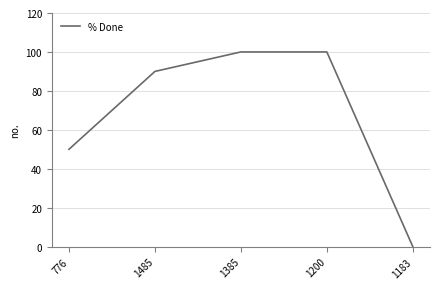

True or false: the data has more than 1 interior local peaks.

False